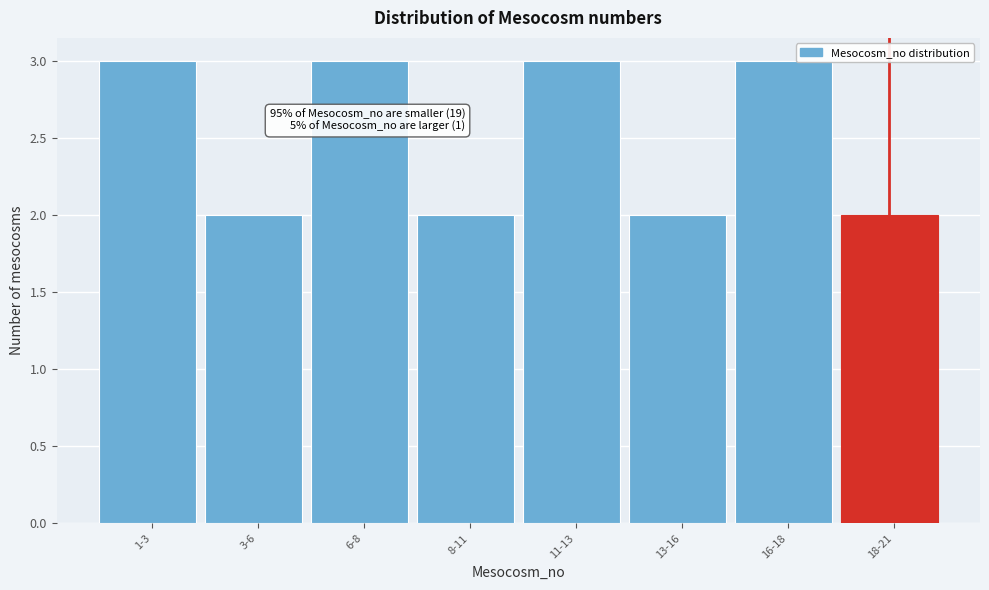

Reading left to right, list all the values displayed in this chart.

3	2	3	2	3	2	3	2